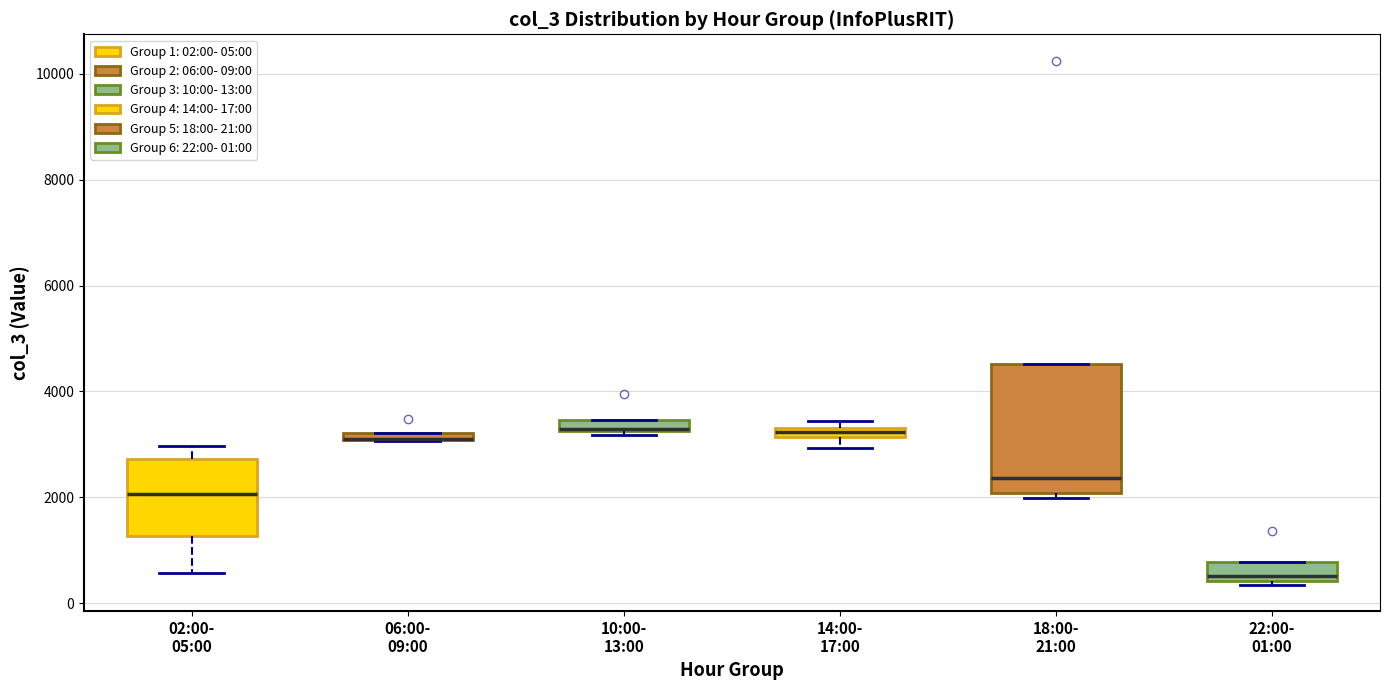

Where does the median line of the box for 22:00- 01:00 sit on the y-axis? The values are not printed on the chart, so give them approximately, as read against the axis.

600